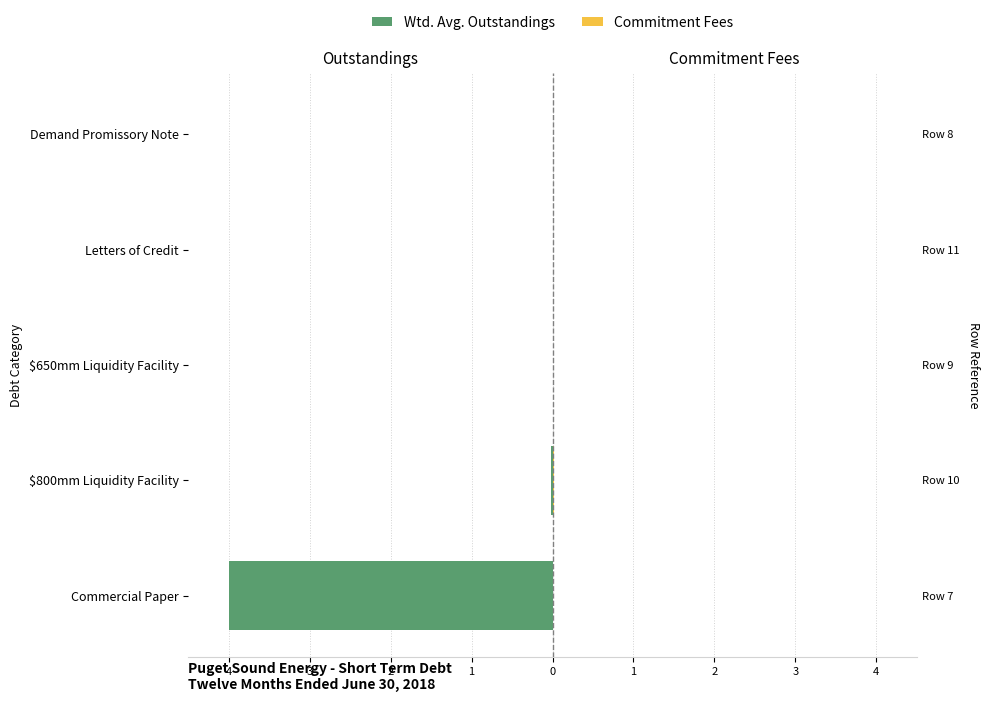

Are the bars horizontal?

Yes